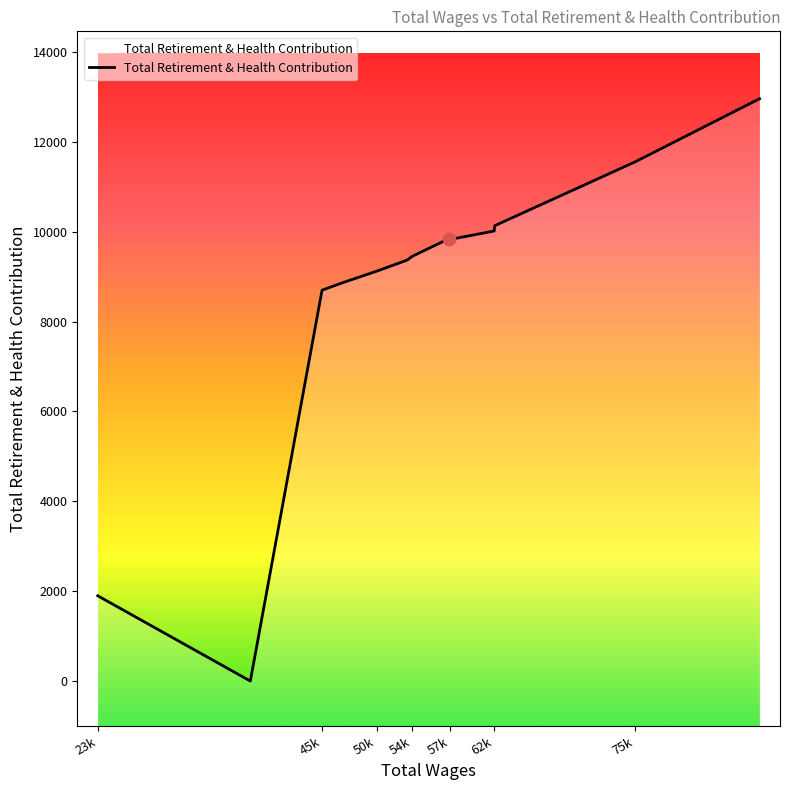

What is the ratio of the value at 57652.0 to the value at 58129.0?

1.0